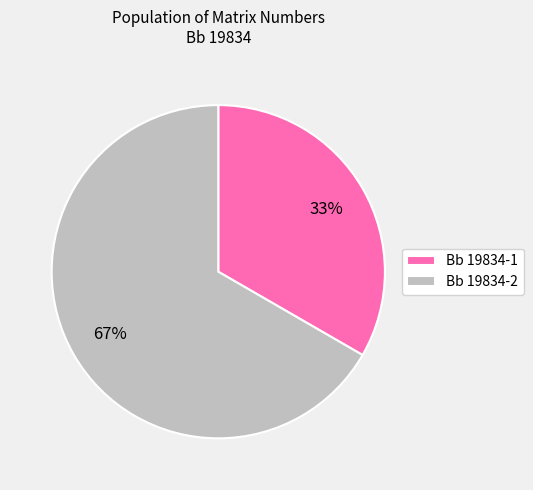

Is it true that Bb 19834-1 is 33% of the pie?

True